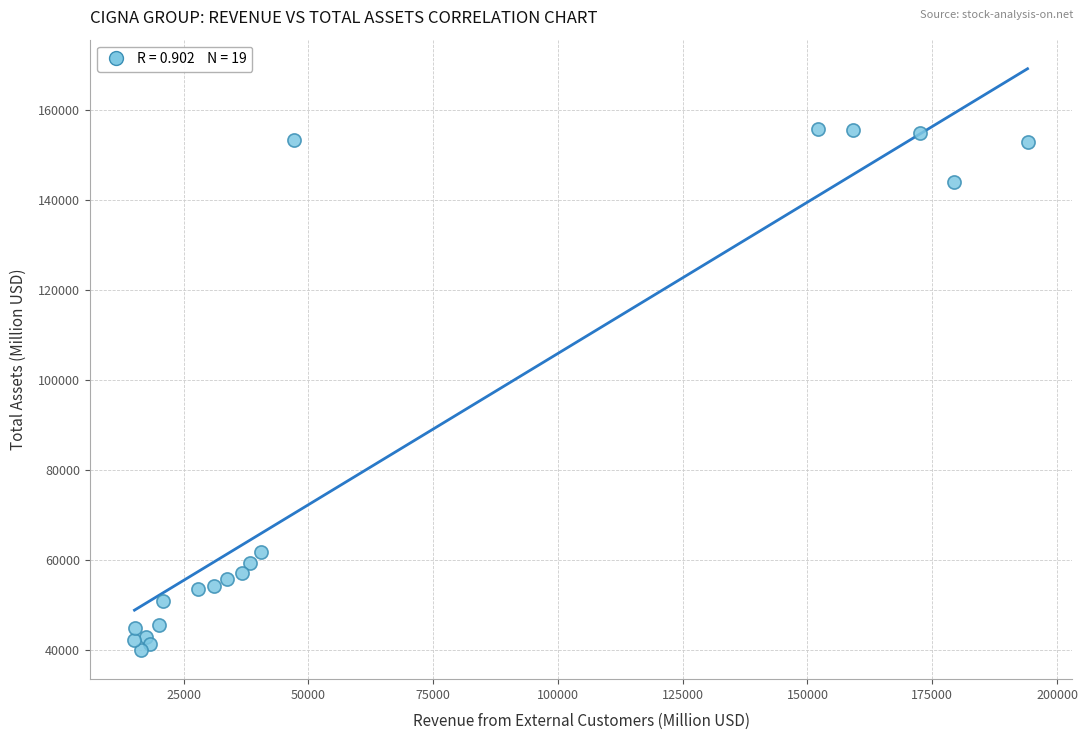

What Y value in the scatter plot is closest to 97919?

61759